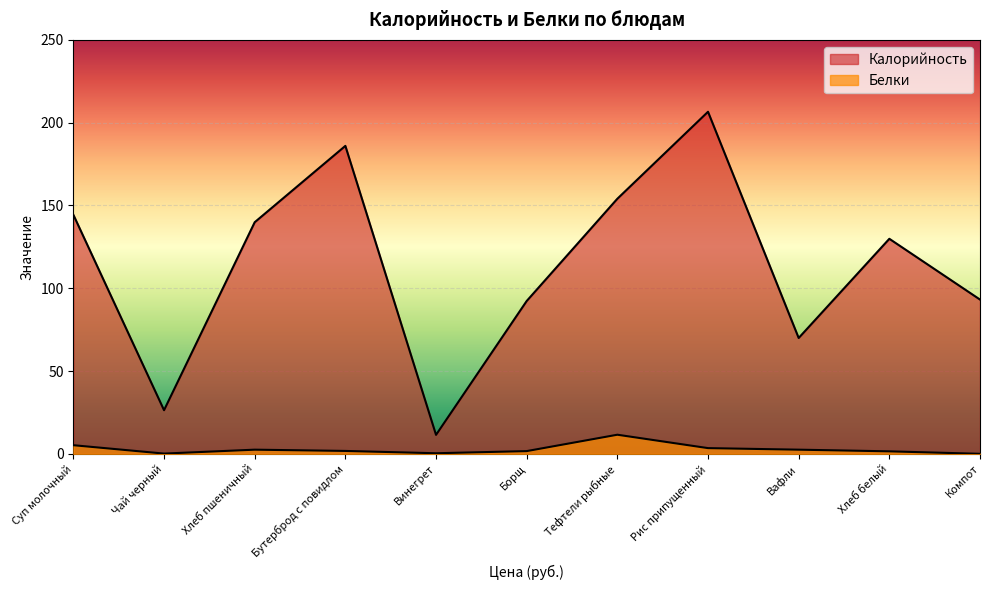

True or false: Белки and Калорийность intersect in this chart.

False